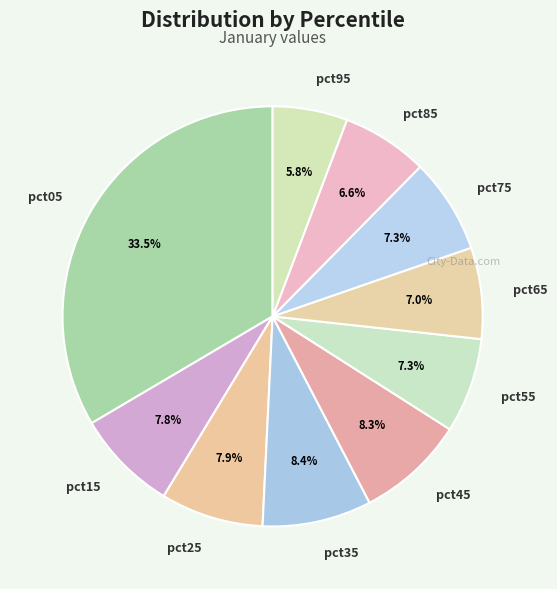

Is there a majority slice in this chart?

No